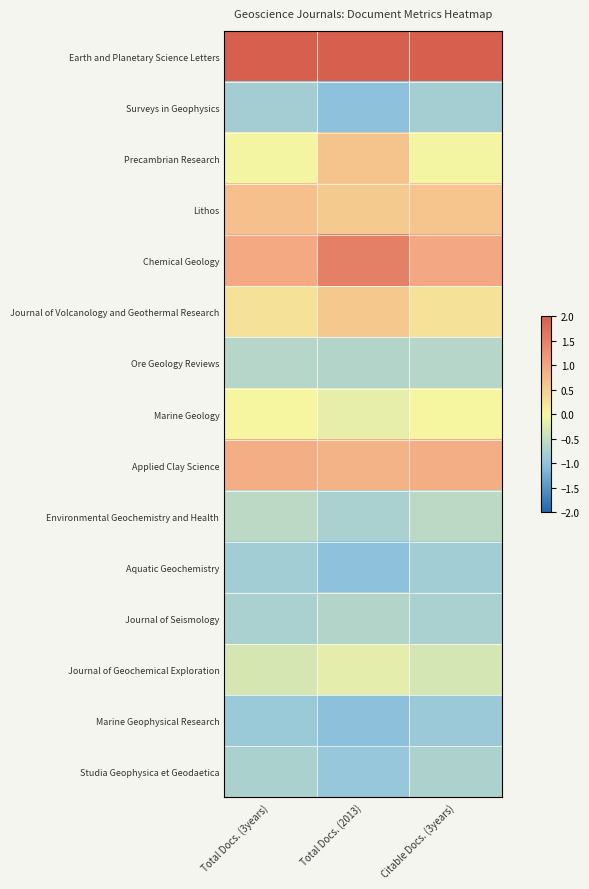

Reading right to left, what are all the values shown in this chart?

Earth and Planetary Science Letters: Citable Docs. (3years)=2.0	Total Docs. (2013)=2.0	Total Docs. (3years)=2.0
Surveys in Geophysics: Citable Docs. (3years)=-0.8	Total Docs. (2013)=-1.0	Total Docs. (3years)=-0.8
Precambrian Research: Citable Docs. (3years)=-0.0	Total Docs. (2013)=0.6	Total Docs. (3years)=-0.0
Lithos: Citable Docs. (3years)=0.6	Total Docs. (2013)=0.5	Total Docs. (3years)=0.7
Chemical Geology: Citable Docs. (3years)=1.0	Total Docs. (2013)=1.5	Total Docs. (3years)=0.9
Journal of Volcanology and Geothermal Research: Citable Docs. (3years)=0.3	Total Docs. (2013)=0.6	Total Docs. (3years)=0.3
Ore Geology Reviews: Citable Docs. (3years)=-0.7	Total Docs. (2013)=-0.7	Total Docs. (3years)=-0.6
Marine Geology: Citable Docs. (3years)=-0.0	Total Docs. (2013)=-0.2	Total Docs. (3years)=-0.0
Applied Clay Science: Citable Docs. (3years)=0.9	Total Docs. (2013)=0.8	Total Docs. (3years)=0.9
Environmental Geochemistry and Health: Citable Docs. (3years)=-0.6	Total Docs. (2013)=-0.8	Total Docs. (3years)=-0.6
Aquatic Geochemistry: Citable Docs. (3years)=-0.8	Total Docs. (2013)=-1.0	Total Docs. (3years)=-0.8
Journal of Seismology: Citable Docs. (3years)=-0.8	Total Docs. (2013)=-0.7	Total Docs. (3years)=-0.8
Journal of Geochemical Exploration: Citable Docs. (3years)=-0.3	Total Docs. (2013)=-0.2	Total Docs. (3years)=-0.3
Marine Geophysical Research: Citable Docs. (3years)=-0.9	Total Docs. (2013)=-1.0	Total Docs. (3years)=-0.9
Studia Geophysica et Geodaetica: Citable Docs. (3years)=-0.7	Total Docs. (2013)=-0.9	Total Docs. (3years)=-0.7